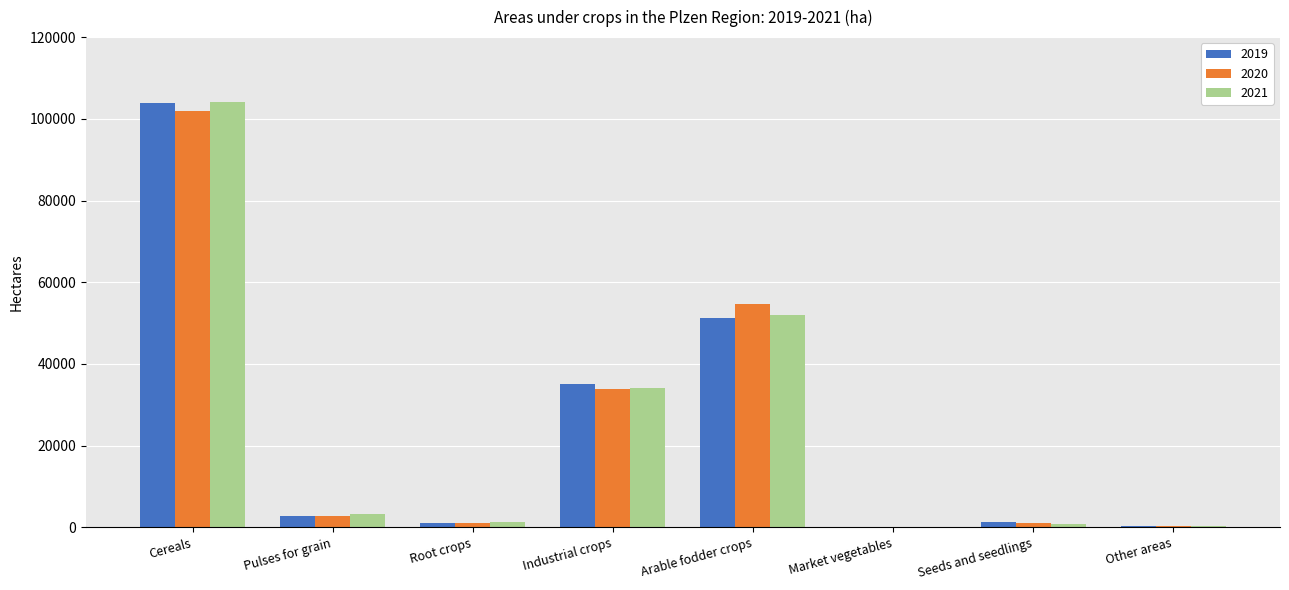

What are all the series names shown in the legend?

2019, 2020, 2021